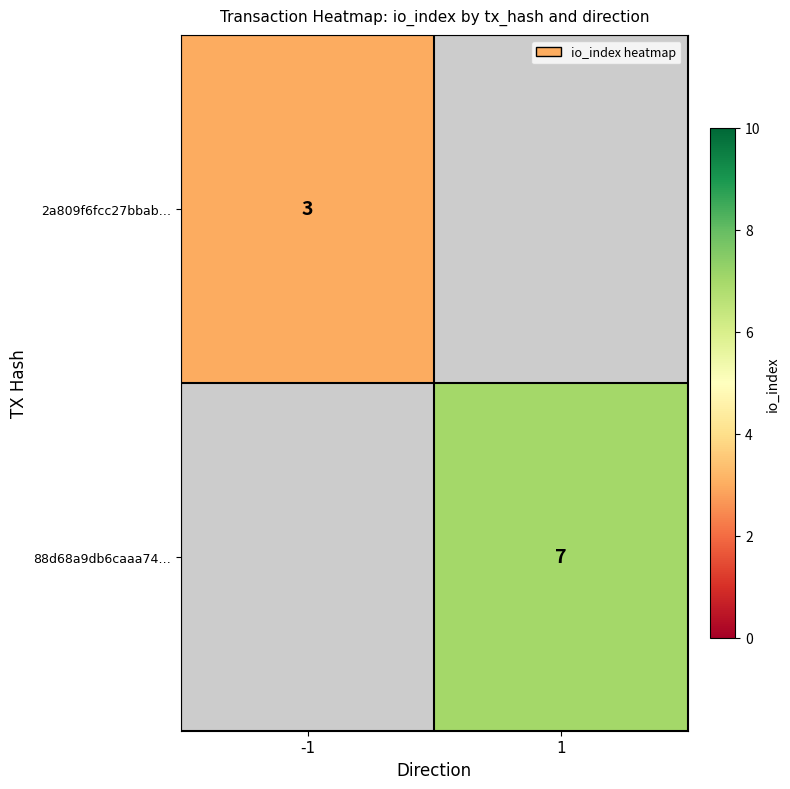

The value of 88d68a9db6caaa74… at 1 is 10. True or false?

False